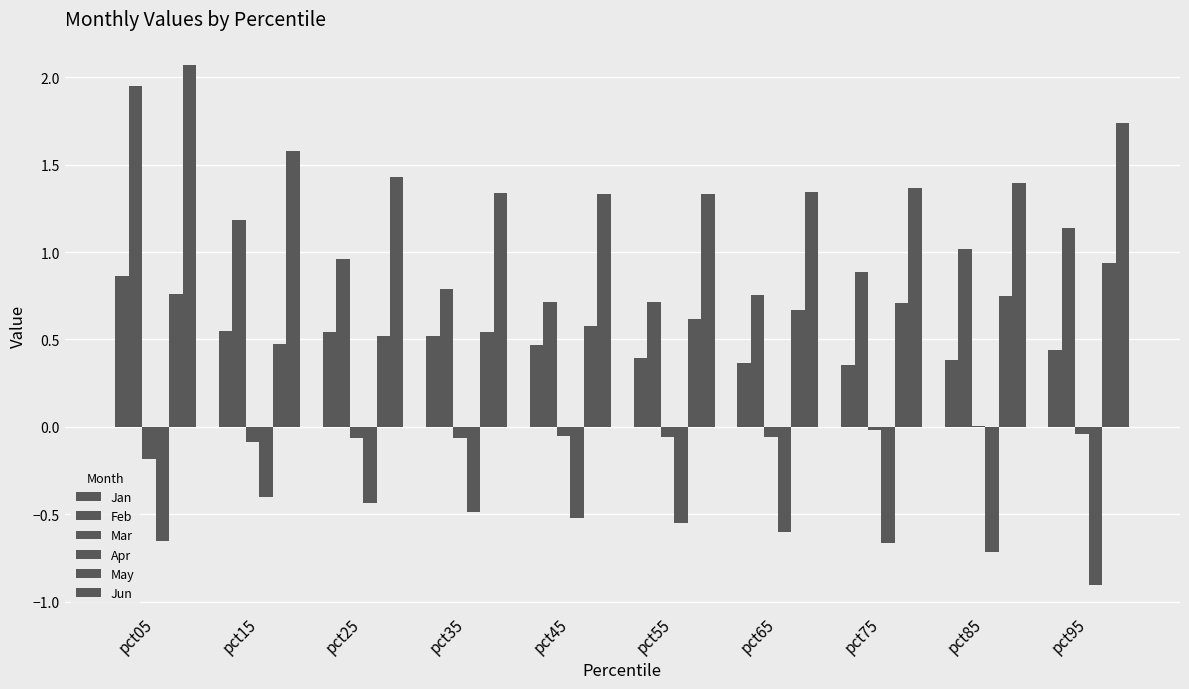

How many Jan values are between 0 and 1?

10